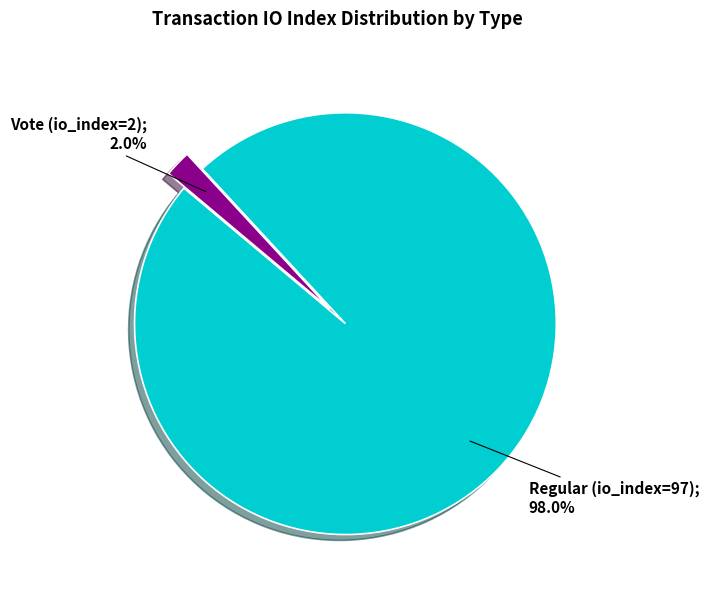

How many slices are in this pie chart?

2